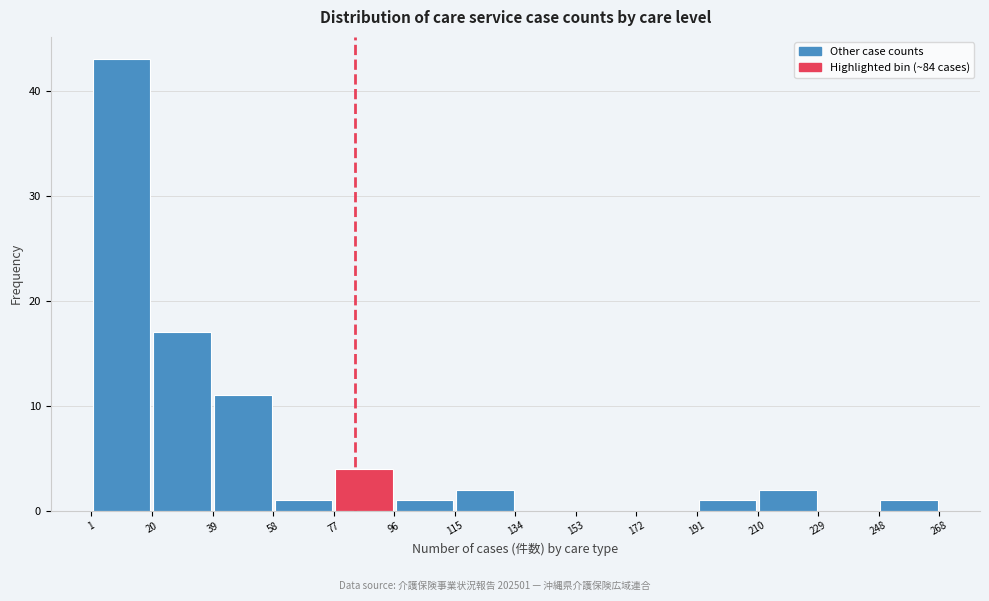

Reading left to right, list every bar in this chart as the range it spans on the x-axis followed by its height. The values are not printed on the chart, so give them approximately, as read against the axis.

1 to 20: 43
20 to 39: 17
39 to 58: 11
58 to 77: 1
77 to 96: 4
96 to 115: 1
115 to 134: 2
134 to 153: 0
153 to 172: 0
172 to 191: 0
191 to 210: 1
210 to 229: 2
229 to 248: 0
248 to 268: 1